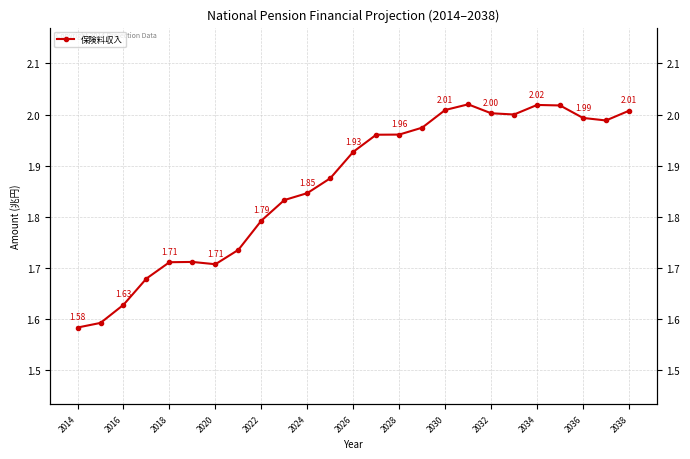

How many lines are shown in the chart?

1